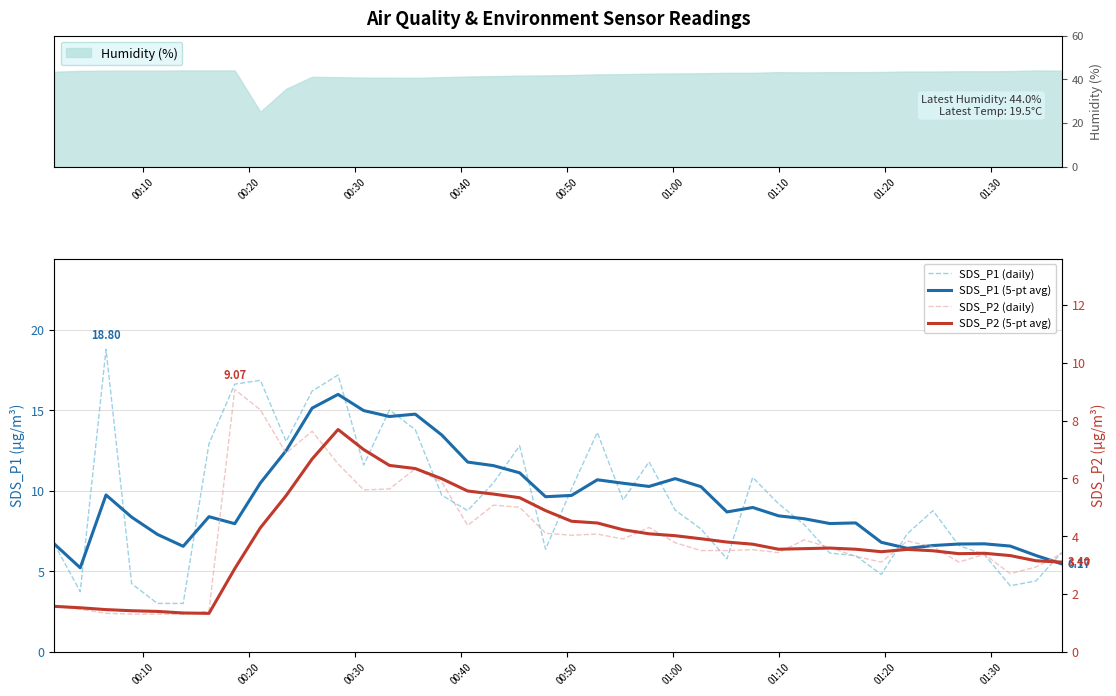

What is the sum of all SDS_P1 (daily) values?

376.4